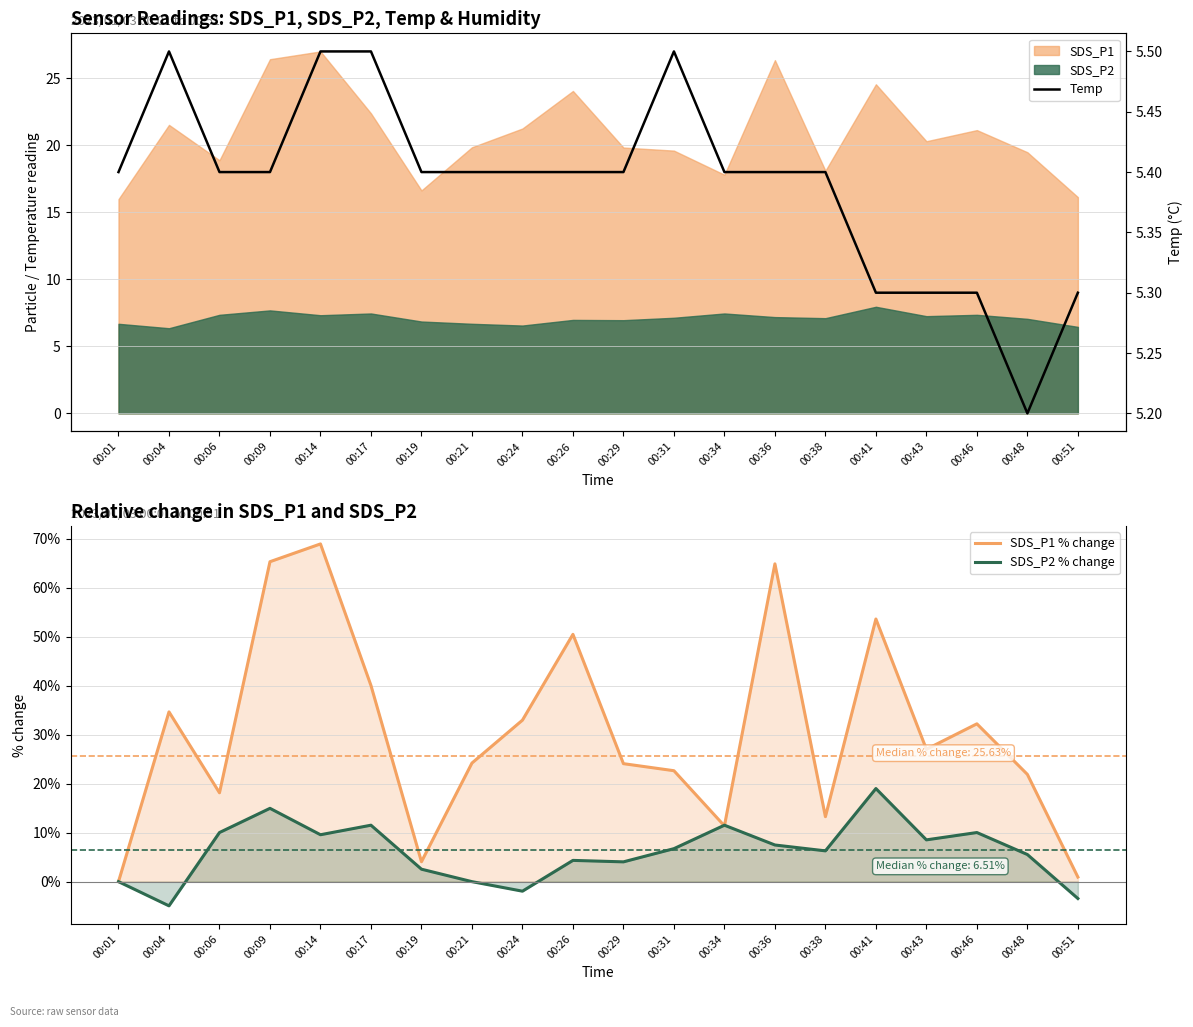

What is the difference between the maximum and second lowest values in the SDS_P1 % change series?

68.0